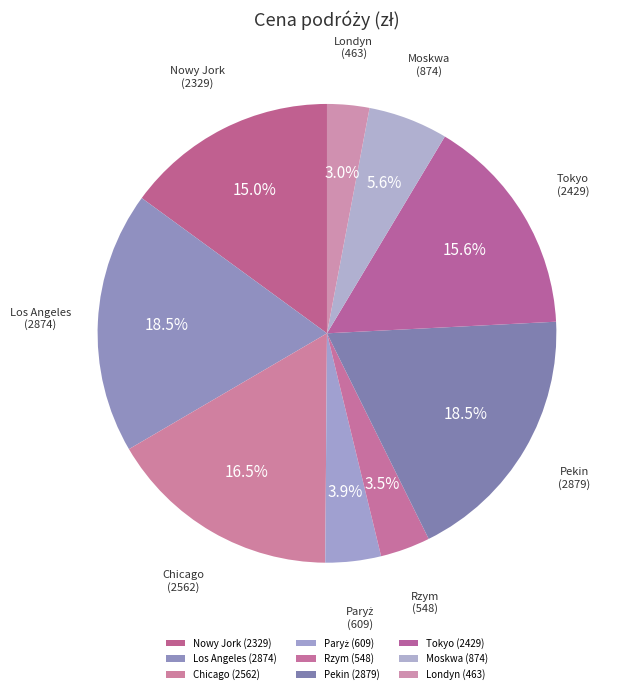

To the nearest percent, what percentage of the pie is Londyn?

3%